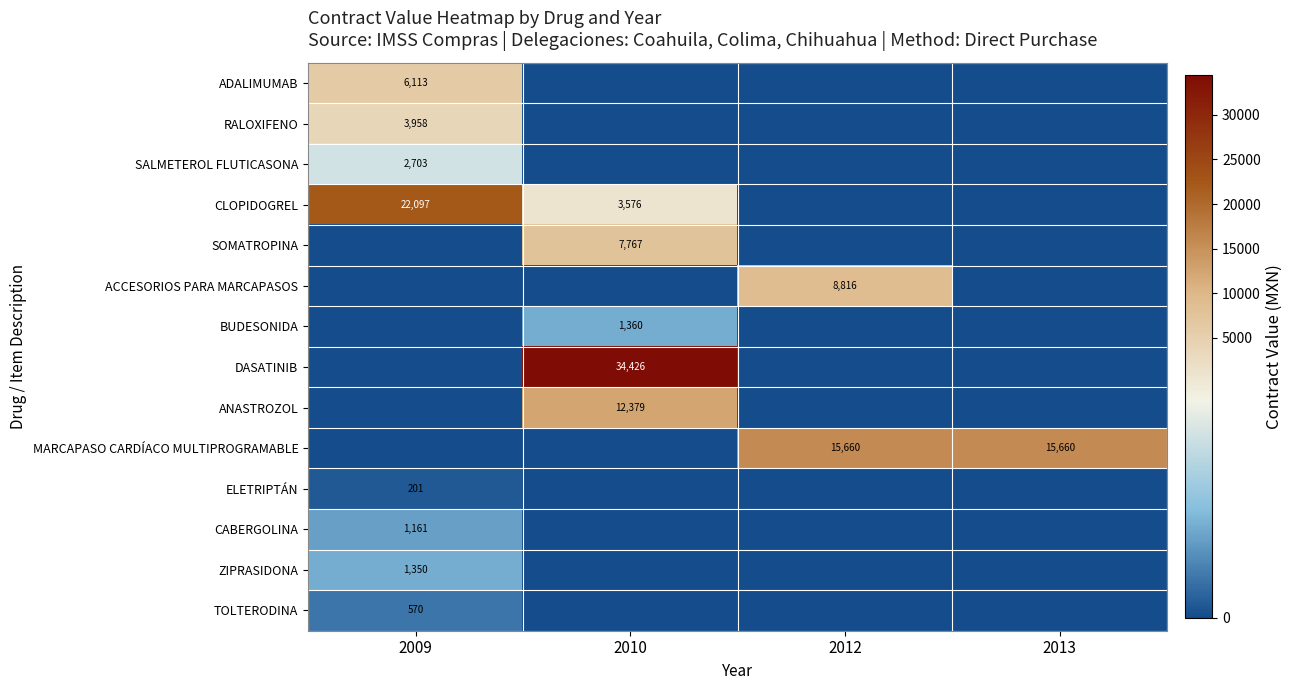

The value of DASATINIB at 2010 is 7527. True or false?

False